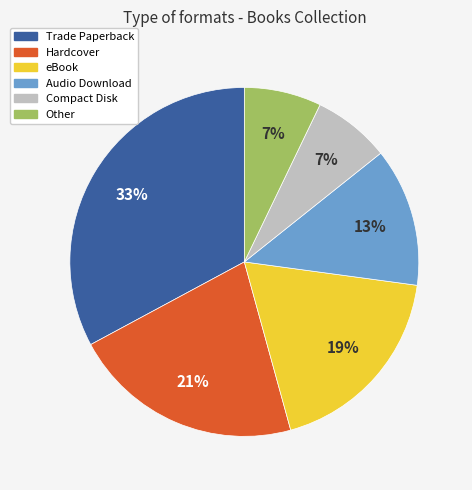

Which slice is the largest?

Trade Paperback